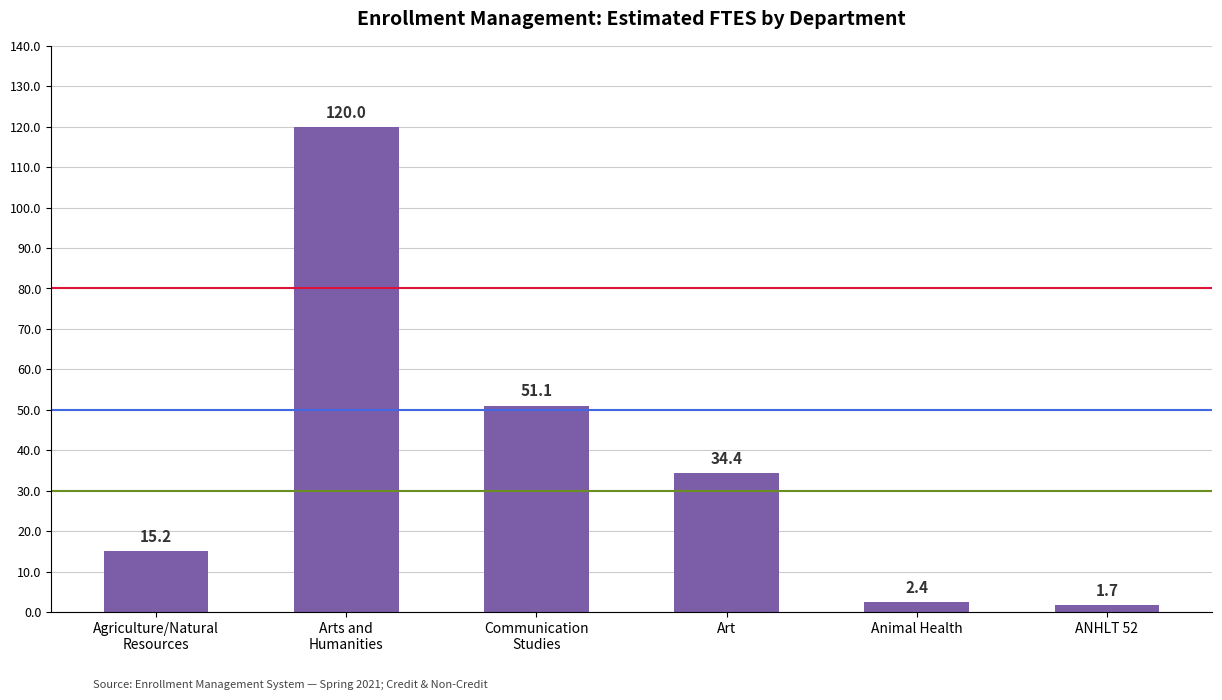

Reading left to right, transcribe all the data shown in this chart.

15.2	120.0	51.1	34.4	2.4	1.7